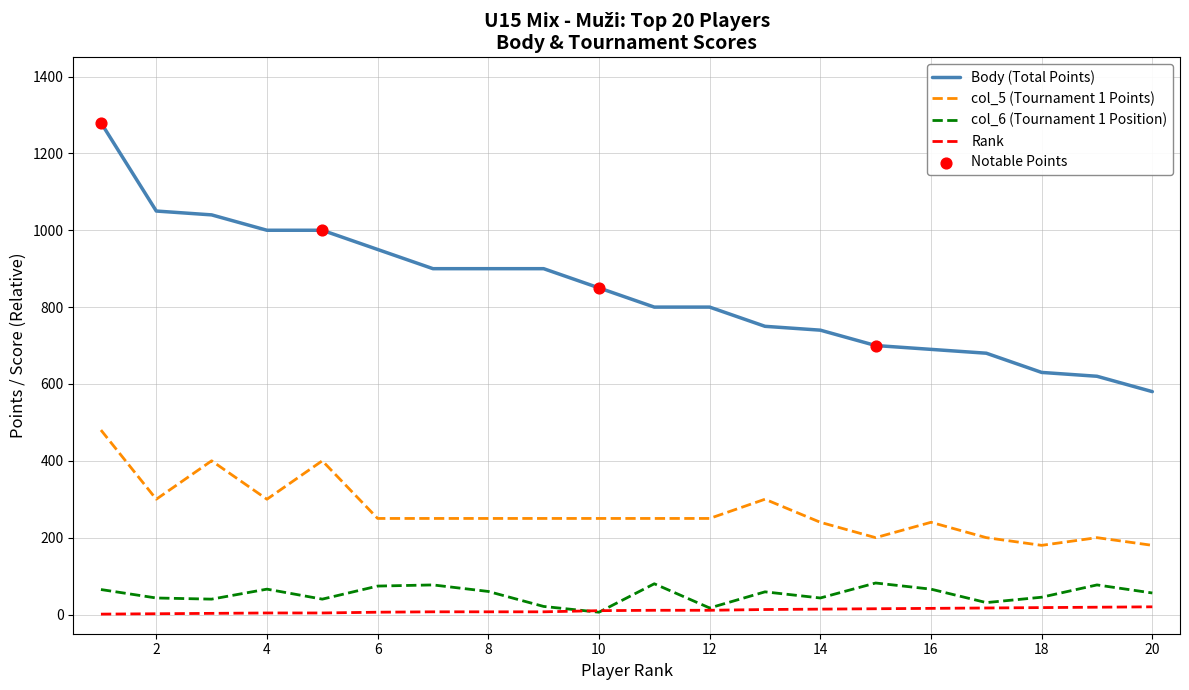

True or false: col_5 (Tournament 1 Points) and Body (Total Points) cross at least once.

False